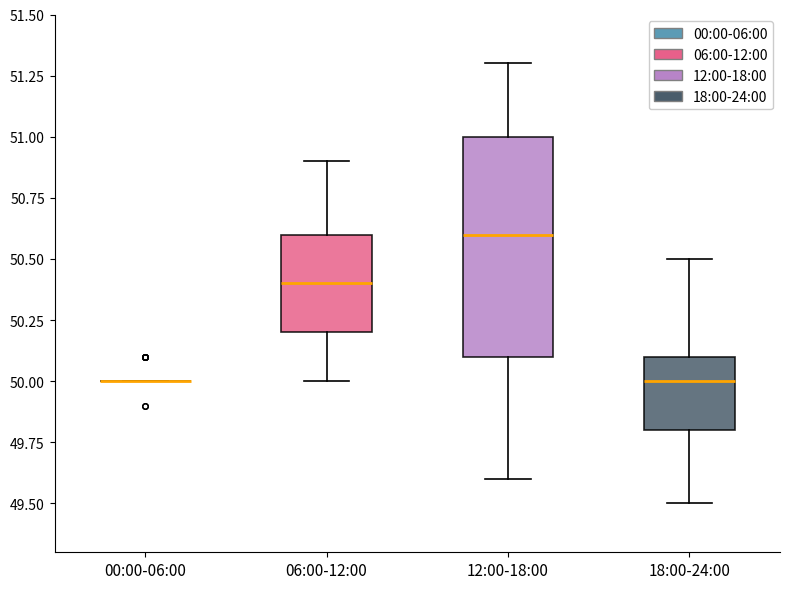

Comparing the boxes themselves (not the whiskers), which one is the tallest?

12:00-18:00